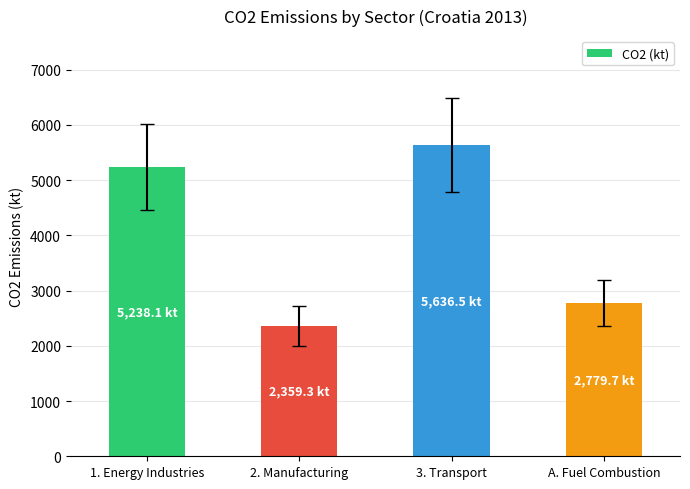

Does the chart contain stacked bars?

No